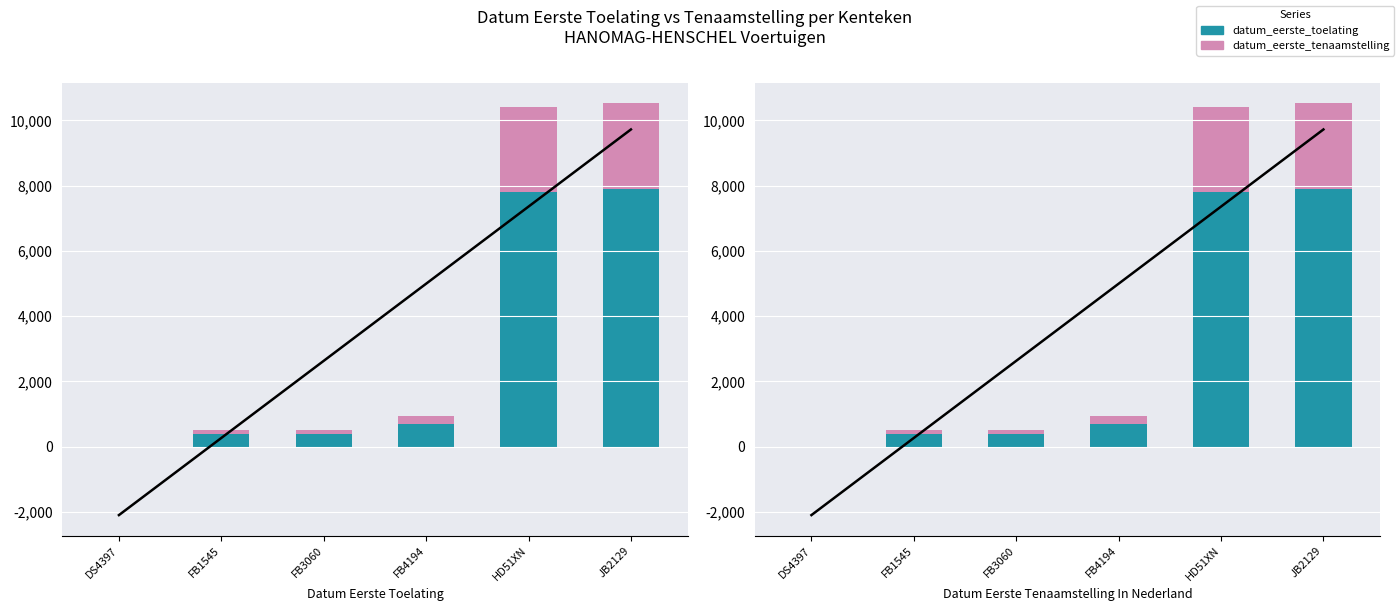

What is the label of the 2nd bar from the right?

HD51XN